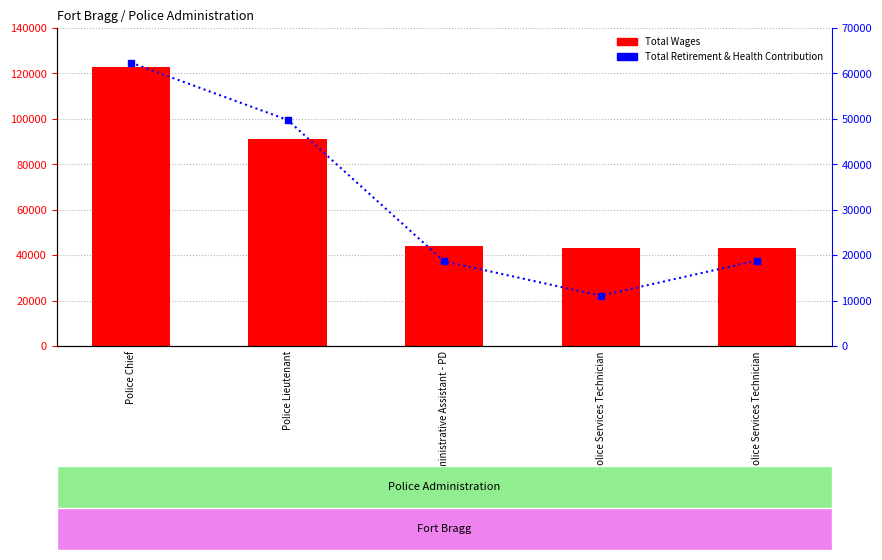

List the series in order of their peak value, highest first.

Total Wages, Total Retirement & Health Contribution